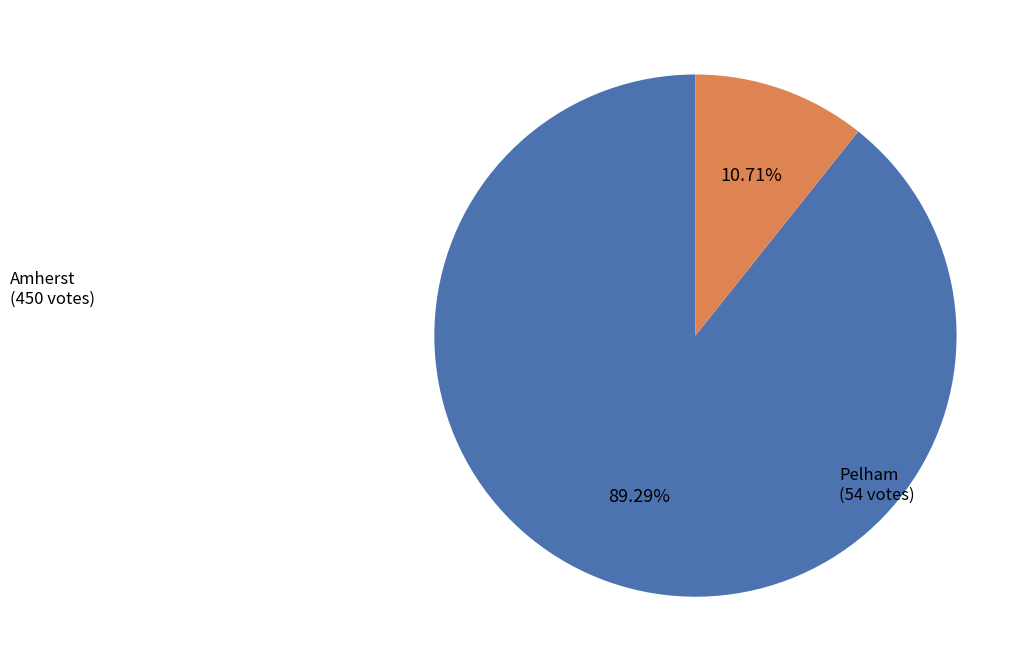

Which category accounts for the majority?

Amherst